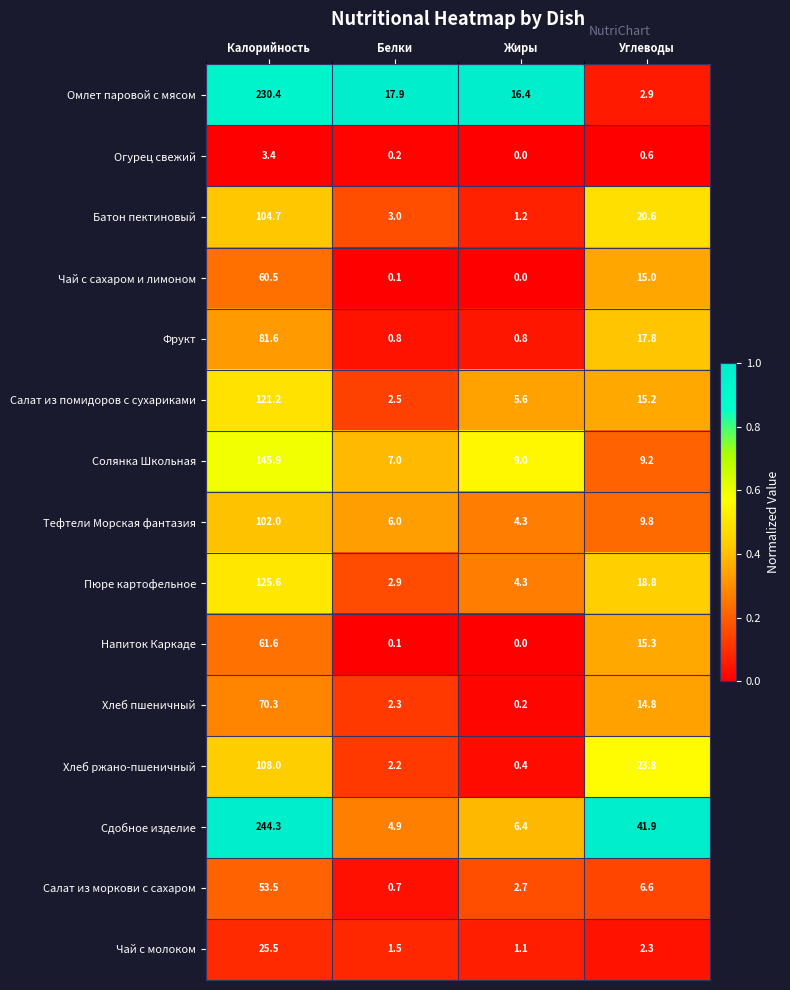

True or false: Чай с сахаром и лимоном has a value of -41.6 at Жиры.

False